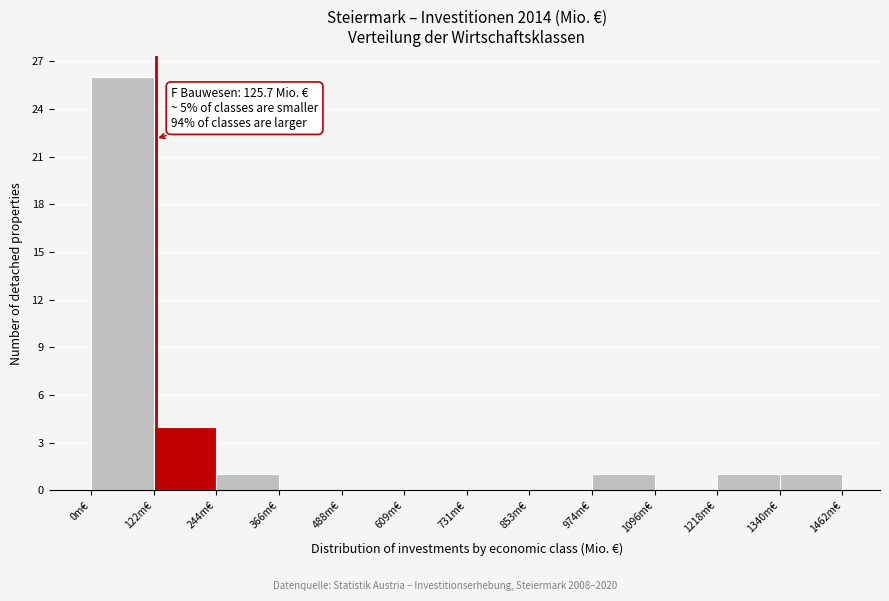

Which range on the x-axis has the tallest bar?

0 to 120